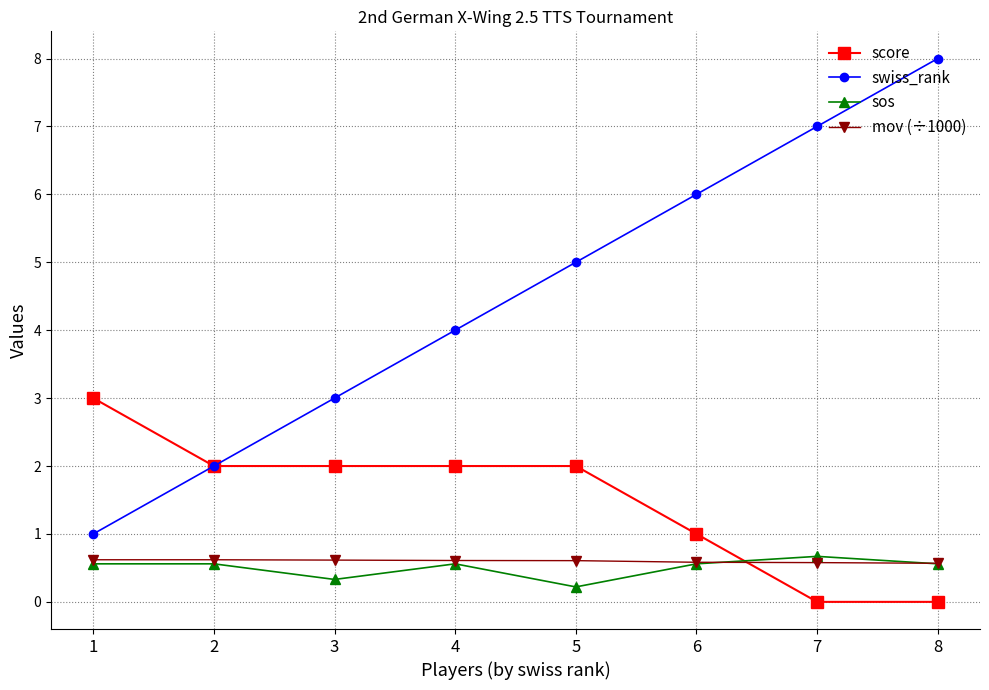

What is the difference between the highest and lowest values at 1?

2.4